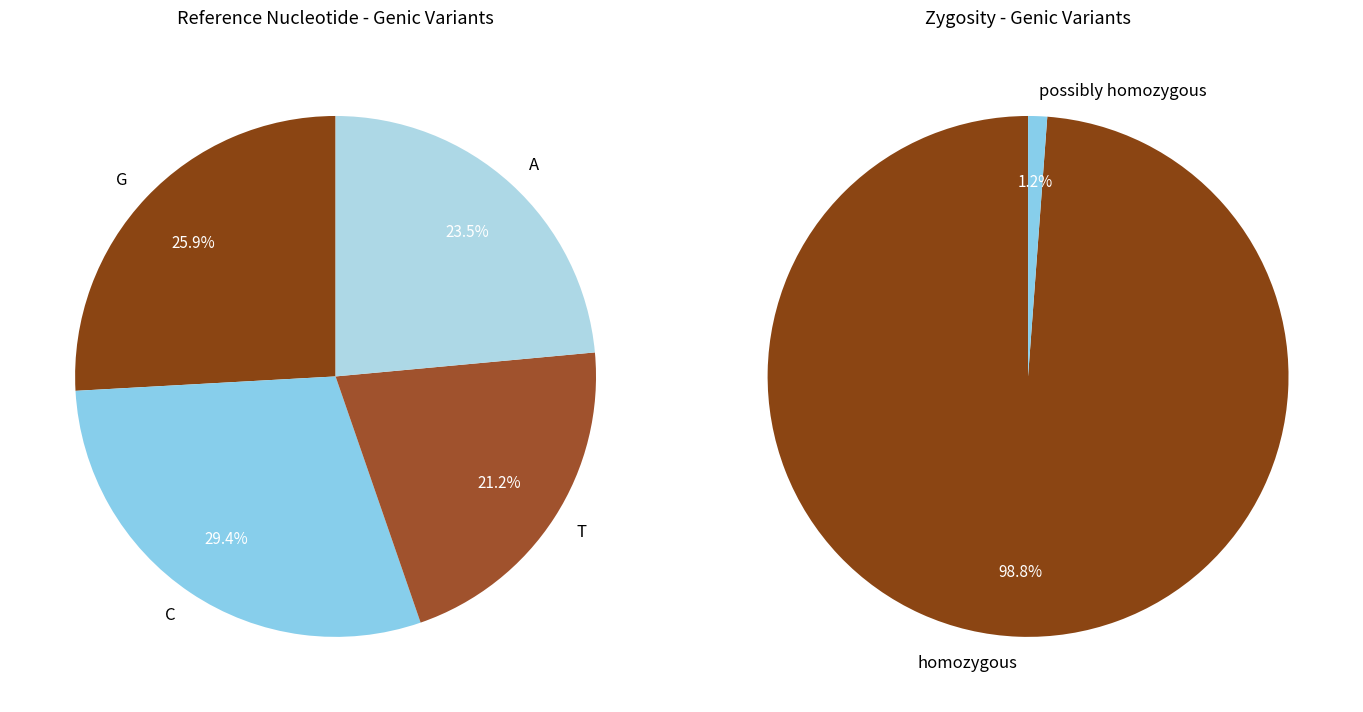

Count the number of slices in the pie.

4